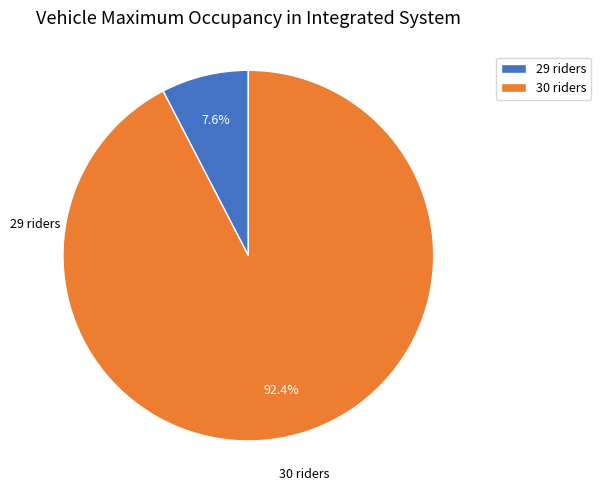

To the nearest percent, what is the combined percentage of 30 and 29?

100%